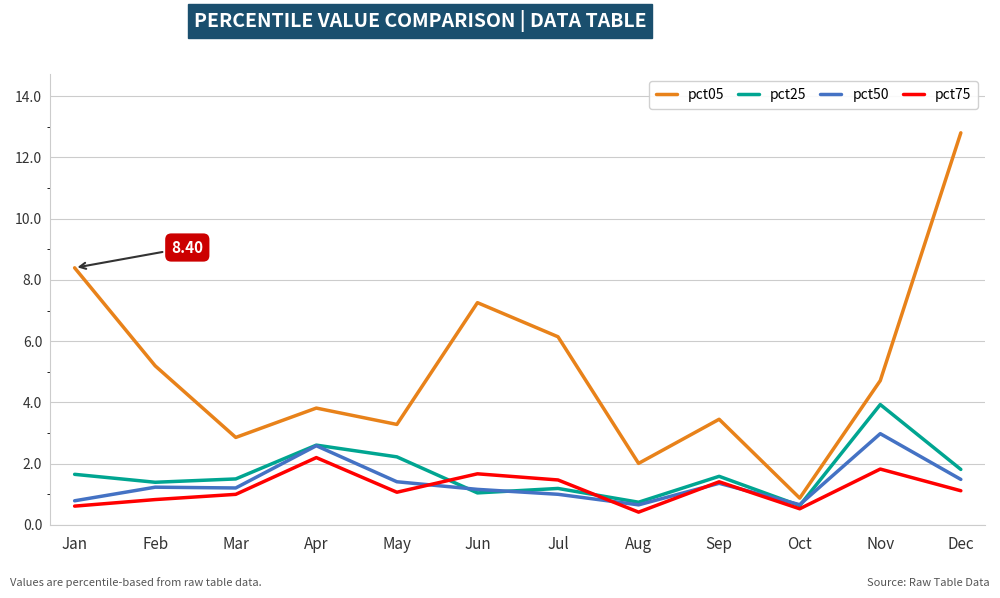

How many interior local valleys does the pct75 series have?

3